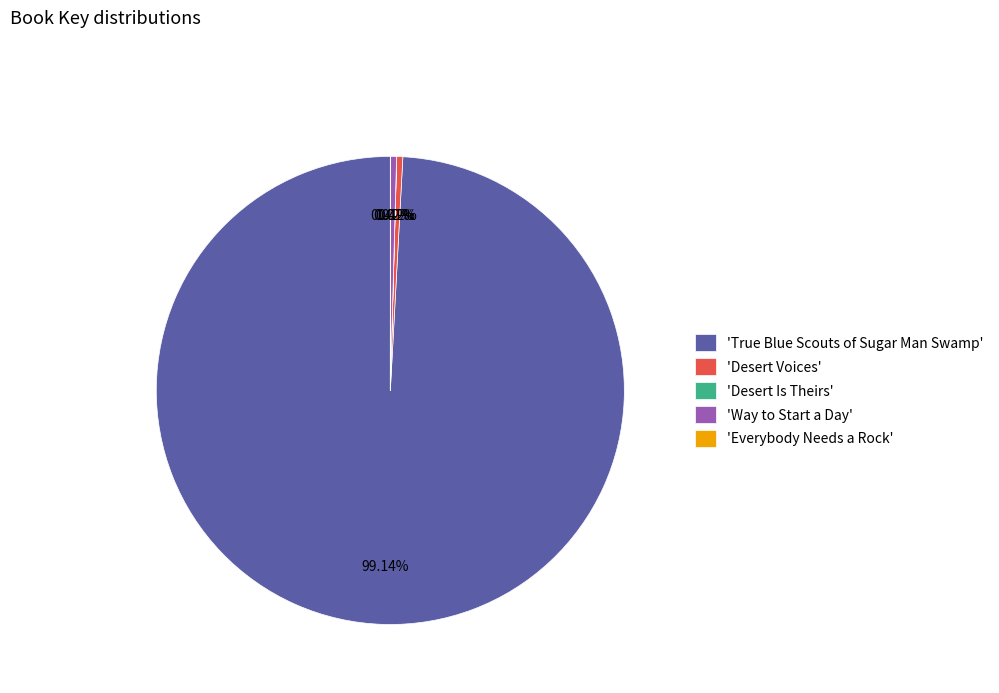

Which category has the biggest portion of the pie?

'True Blue Scouts of Sugar Man Swamp'